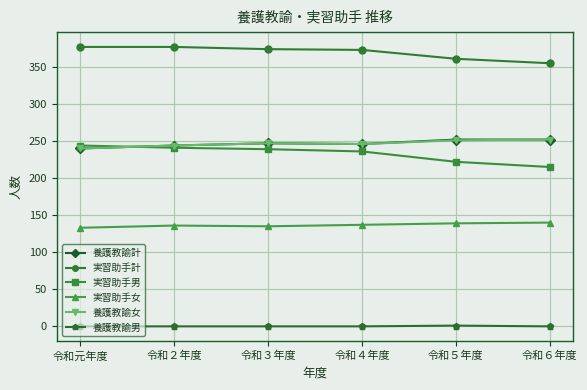

Is this an area chart (filled region under the line)?

No